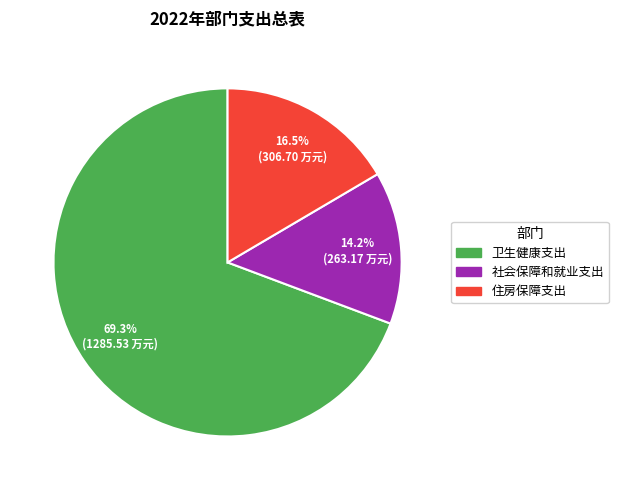

Is it true that 社会保障和就业支出 is 1% of the pie?

False